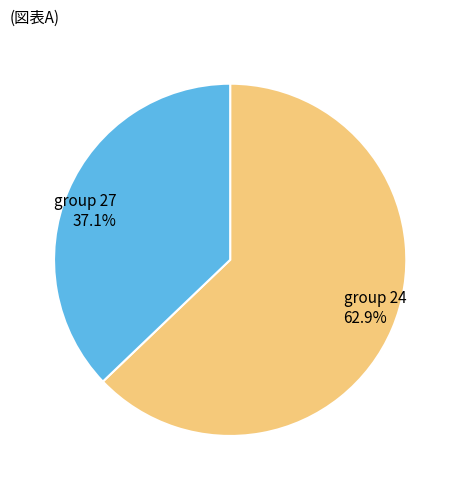

Is there a majority slice in this chart?

Yes